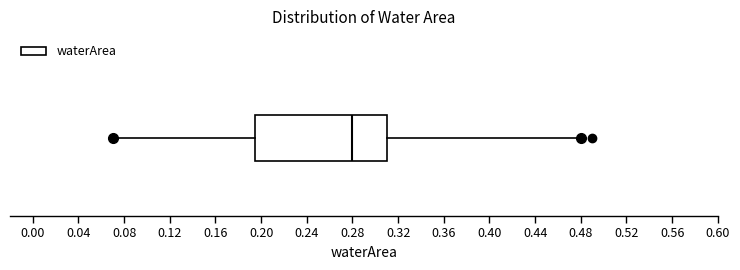

Transcribe this box plot: give where the median line is, the range the box spans, and where the two whiskers end, as read against the x-axis. The values are not printed on the chart, so give them approximately, as read against the axis.

median 0.280, box 0.195 to 0.310, whiskers 0.070 to 0.480